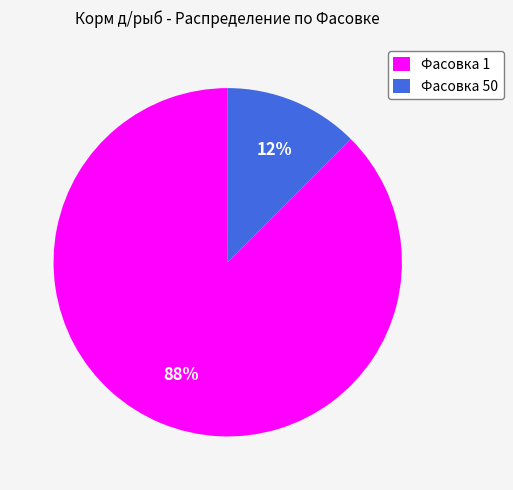

What is the majority slice?

Фасовка 1